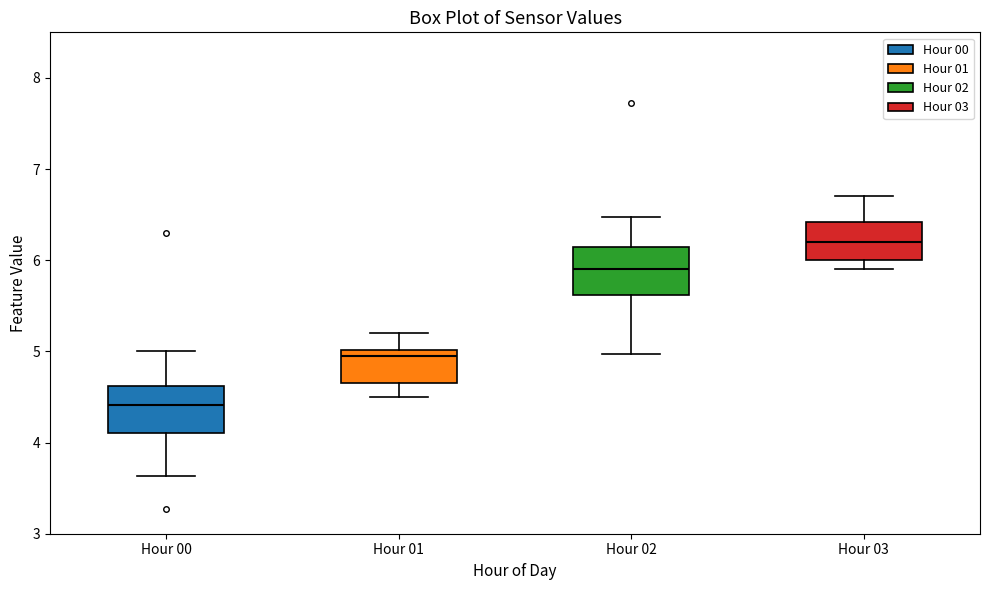

Reading left to right, read every box against the y-axis: the position of its median line, the range the box covers, and the ends of its whiskers. The values are not printed on the chart, so give them approximately, as read against the axis.

Hour 00: median 4.4, box 4.1 to 4.6, whiskers 3.6 to 5.0
Hour 01: median 5.0 (just below the box's upper edge), box 4.7 to 5.0, whiskers 4.5 to 5.2
Hour 02: median 5.9, box 5.6 to 6.2, whiskers 5.0 to 6.5
Hour 03: median 6.2, box 6.0 to 6.4, whiskers 5.9 to 6.7